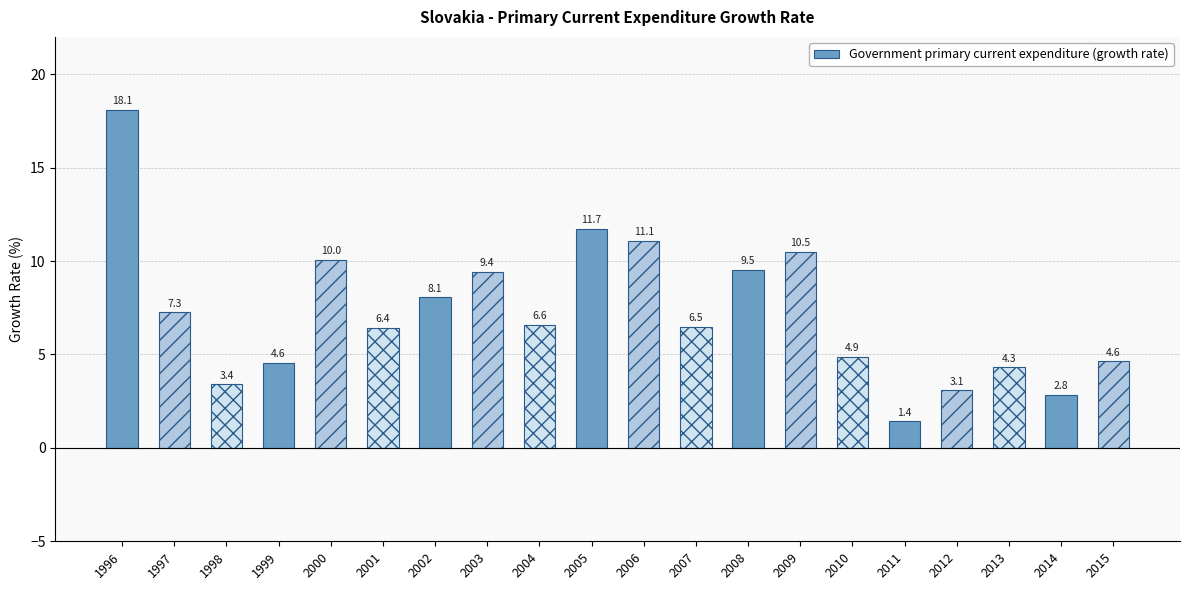

Is it true that the value at 2006 is 7.2?

False